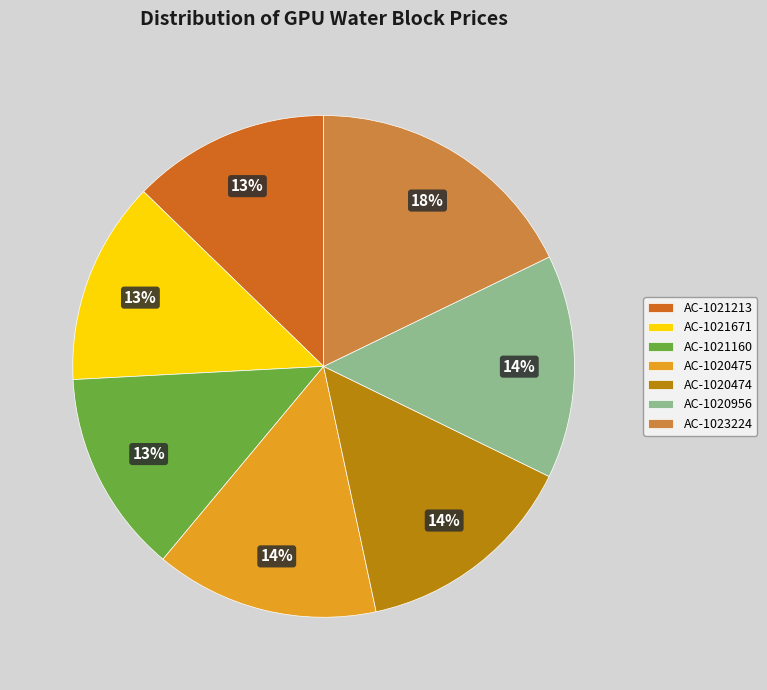

To the nearest percent, what percentage of the pie is AC-1023224?

18%